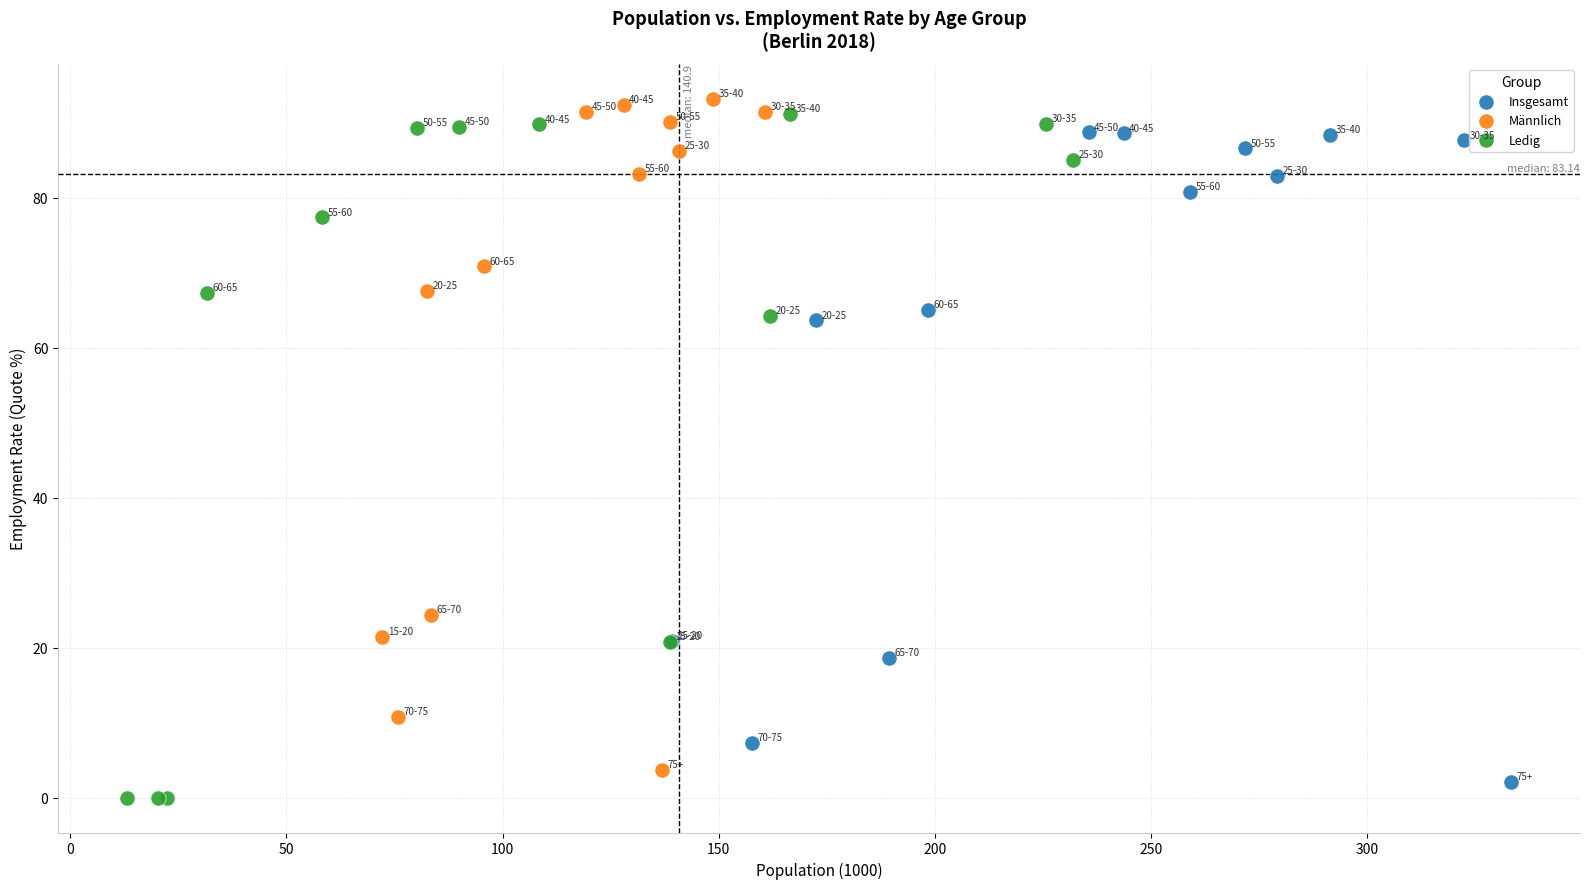

Which series reaches the maximum Y coordinate?

Männlich